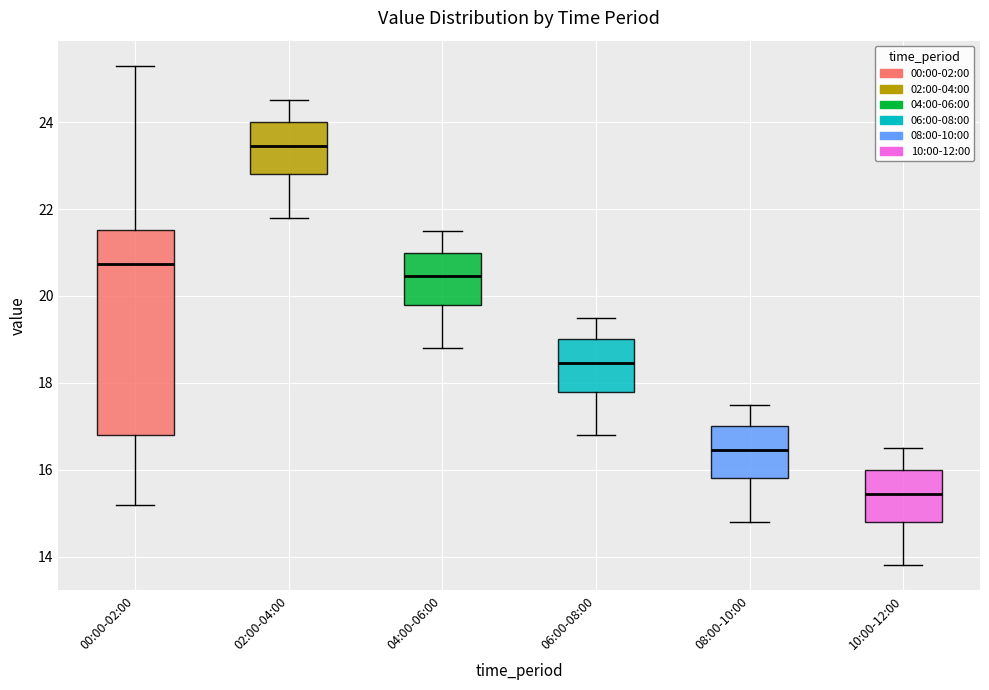

Reading left to right, read every box against the y-axis: the position of its median line, the range the box covers, and the ends of its whiskers. The values are not printed on the chart, so give them approximately, as read against the axis.

00:00-02:00: median 20.8, box 16.8 to 21.6, whiskers 15.2 to 25.4
02:00-04:00: median 23.4, box 22.8 to 24.0, whiskers 21.8 to 24.6
04:00-06:00: median 20.4, box 19.8 to 21.0, whiskers 18.8 to 21.6
06:00-08:00: median 18.4, box 17.8 to 19.0, whiskers 16.8 to 19.6
08:00-10:00: median 16.4, box 15.8 to 17.0, whiskers 14.8 to 17.6
10:00-12:00: median 15.4, box 14.8 to 16.0, whiskers 13.8 to 16.6